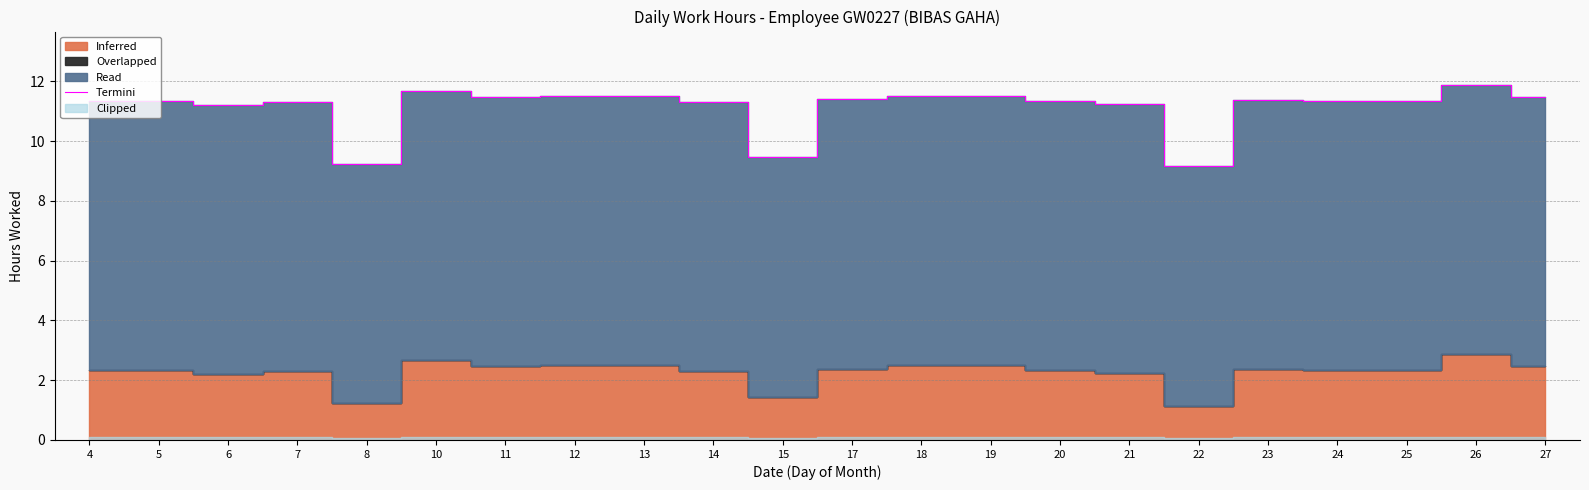

What is the sum of the values at 24 and 21?

22.6